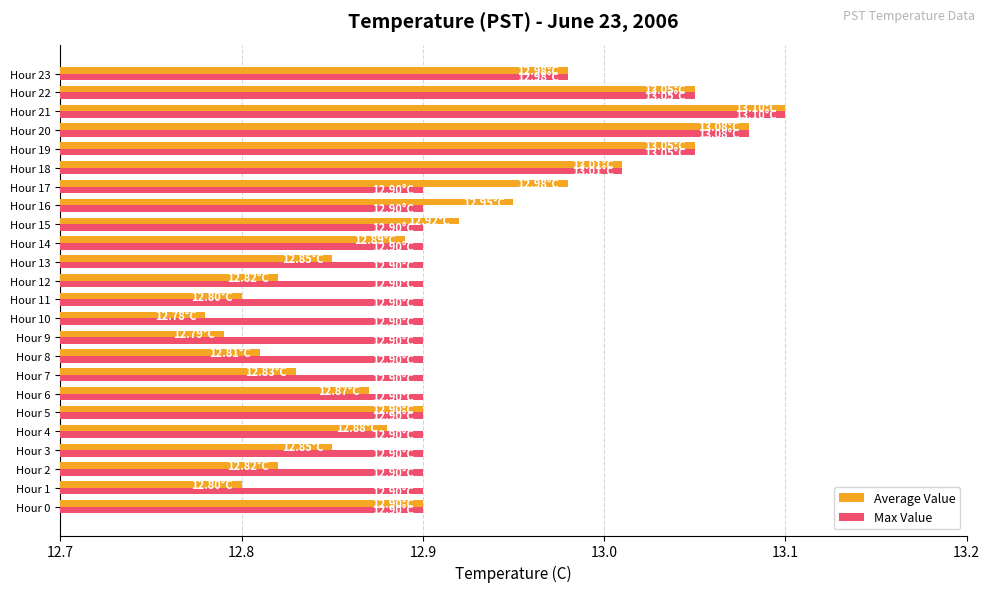

Rank the series by their average value, from highest to lowest.

Max Value, Average Value